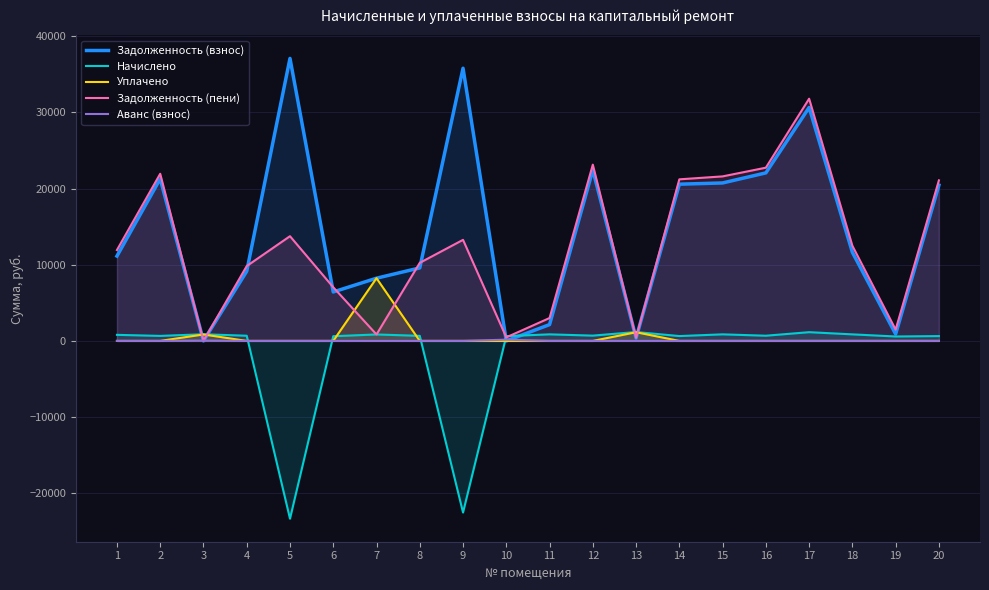

How many interior local peaks does the Задолженность (взнос) series have?

5